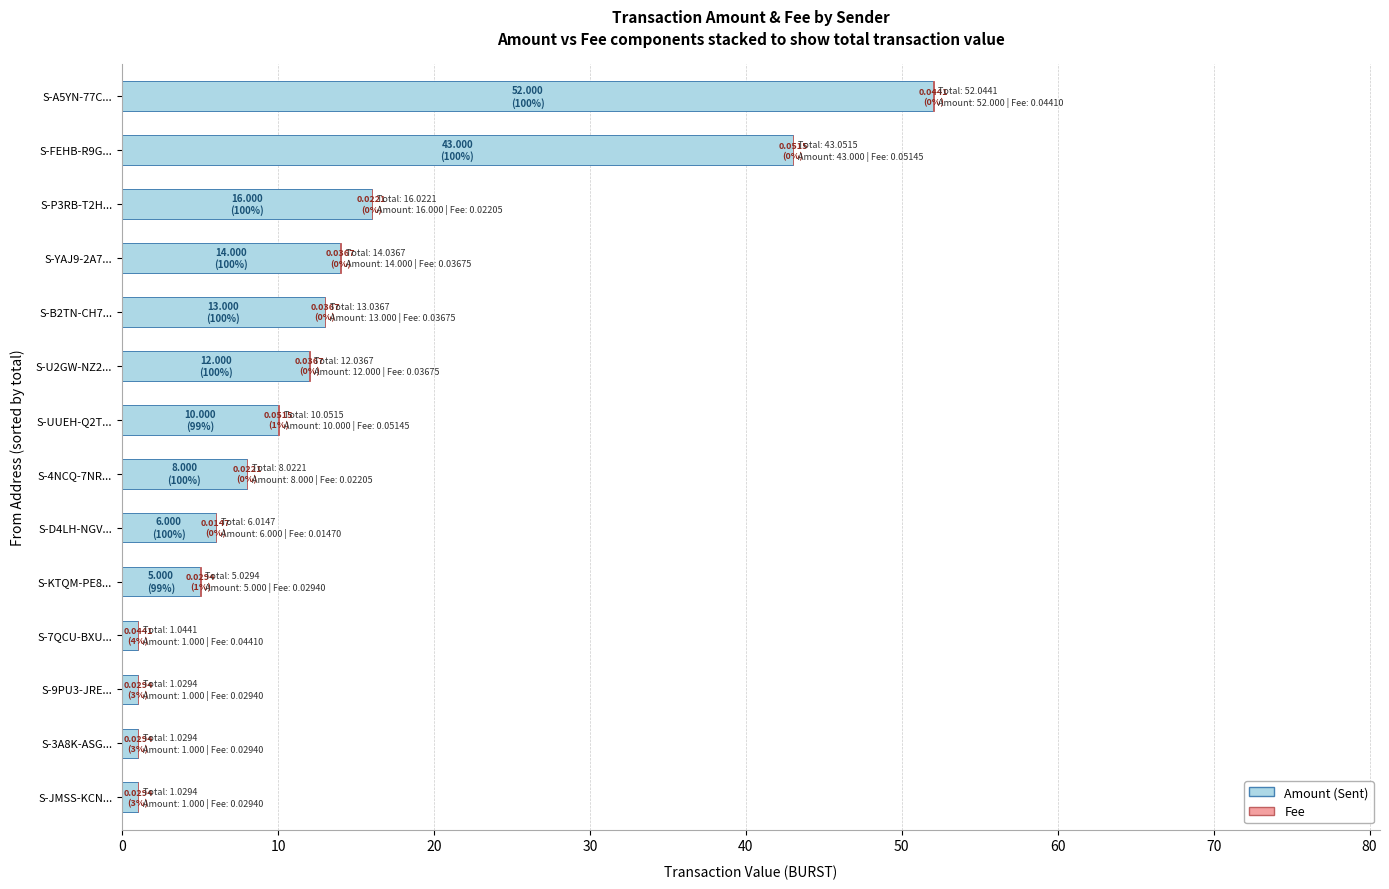

True or false: Amount (Sent) has a value of 25.4 at S-P3RB-T2H....

False